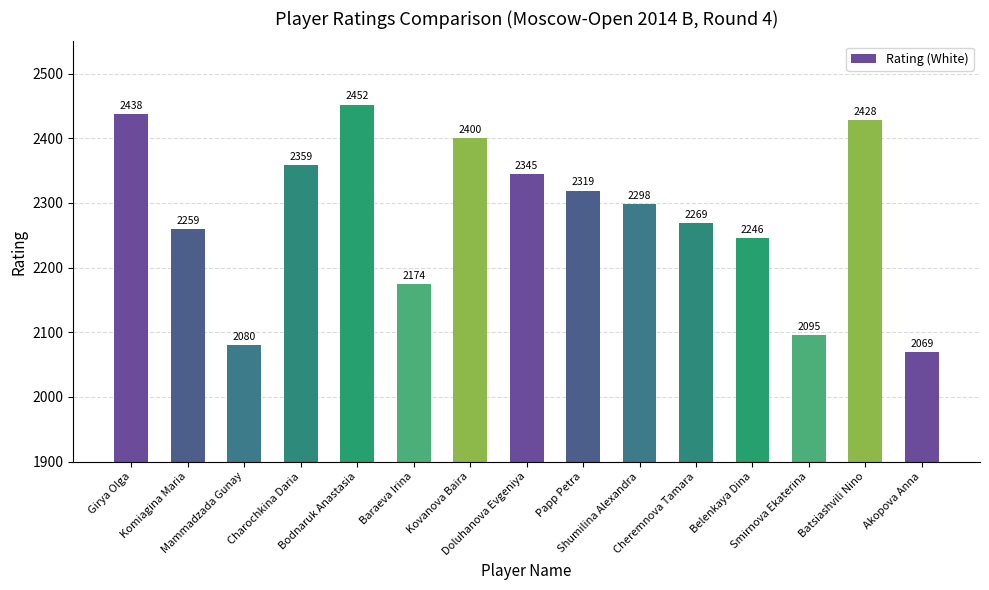

Rank the categories by value from lowest to highest.

Akopova Anna, Mammadzada Gunay, Smirnova Ekaterina, Baraeva Irina, Belenkaya Dina, Komiagina Maria, Cheremnova Tamara, Shumilina Alexandra, Papp Petra, Doluhanova Evgeniya, Charochkina Daria, Kovanova Baira, Batsiashvili Nino, Girya Olga, Bodnaruk Anastasia